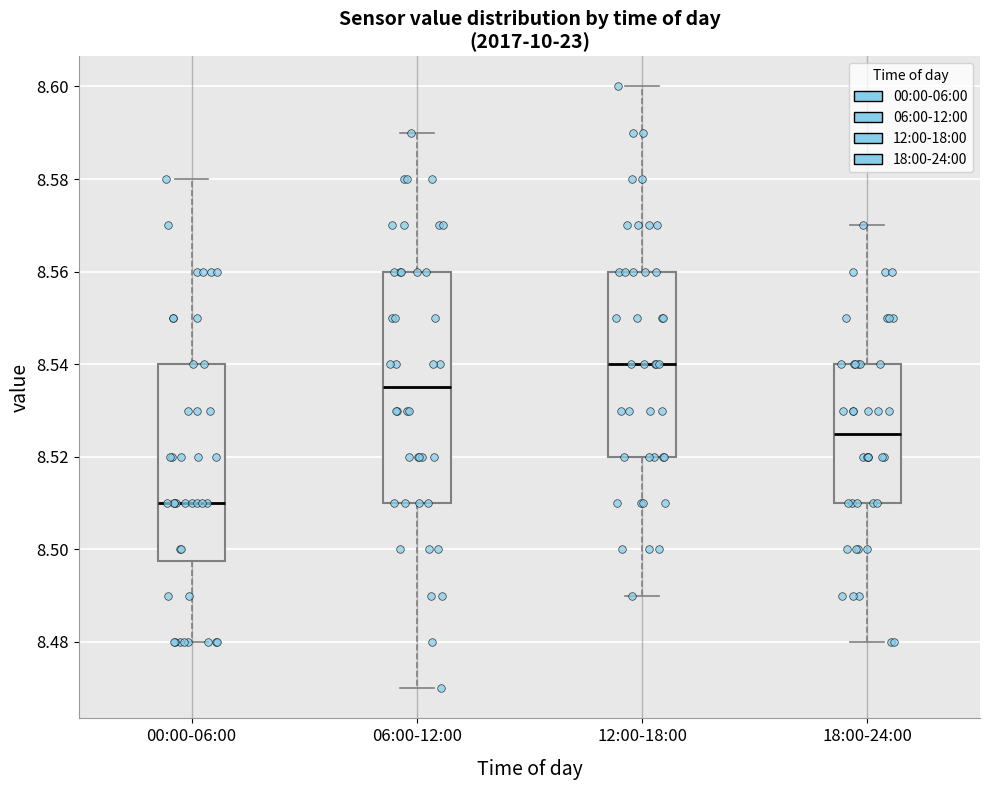

Where does the upper whisker of the box for 18:00-24:00 end on the y-axis? The values are not printed on the chart, so give them approximately, as read against the axis.

8.570